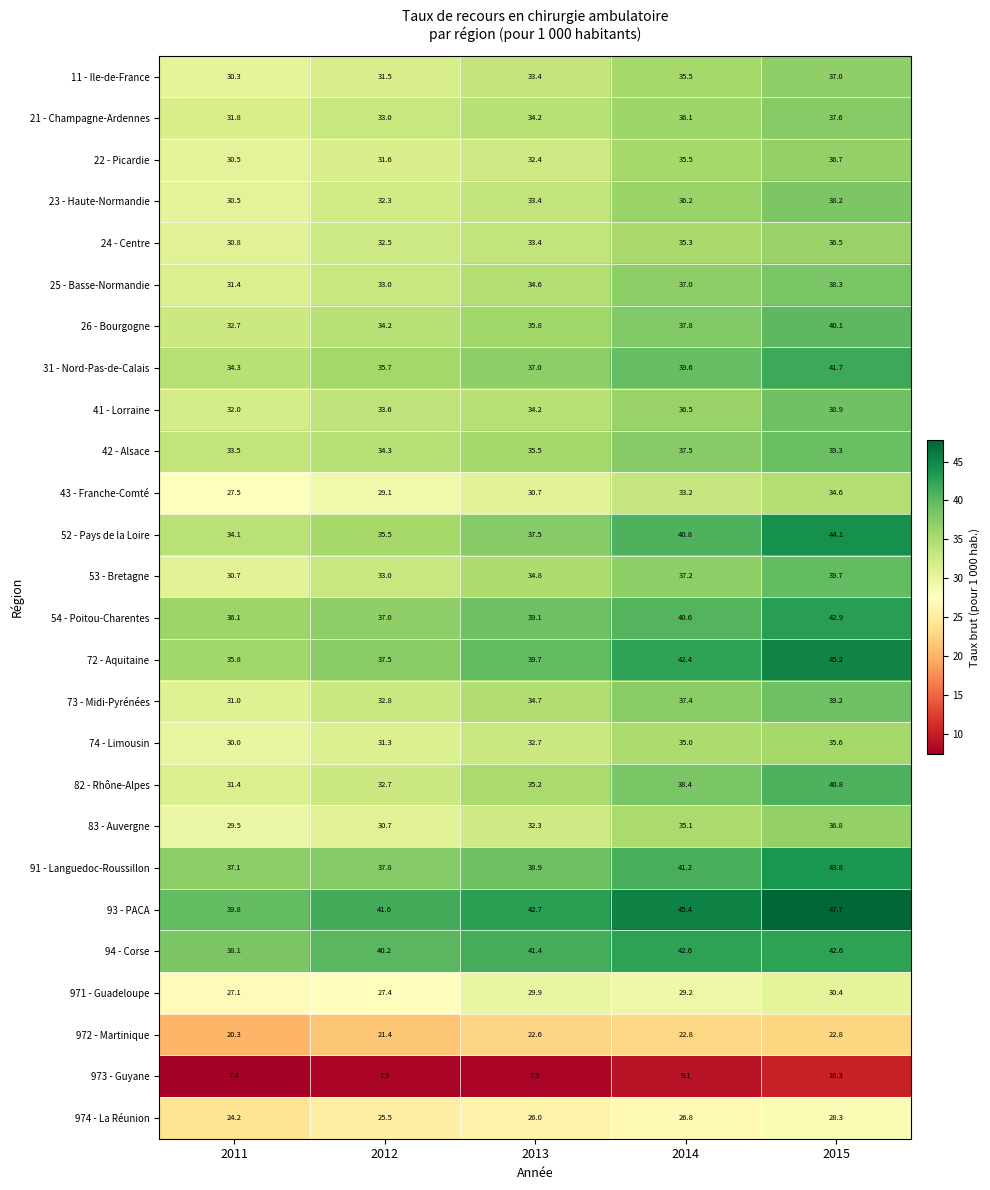

Rank the series by their maximum value, from lowest to highest.

973 - Guyane, 972 - Martinique, 974 - La Réunion, 971 - Guadeloupe, 43 - Franche-Comté, 74 - Limousin, 24 - Centre, 22 - Picardie, 83 - Auvergne, 11 - Ile-de-France, 21 - Champagne-Ardennes, 23 - Haute-Normandie, 25 - Basse-Normandie, 41 - Lorraine, 73 - Midi-Pyrénées, 42 - Alsace, 53 - Bretagne, 26 - Bourgogne, 82 - Rhône-Alpes, 31 - Nord-Pas-de-Calais, 94 - Corse, 54 - Poitou-Charentes, 91 - Languedoc-Roussillon, 52 - Pays de la Loire, 72 - Aquitaine, 93 - PACA